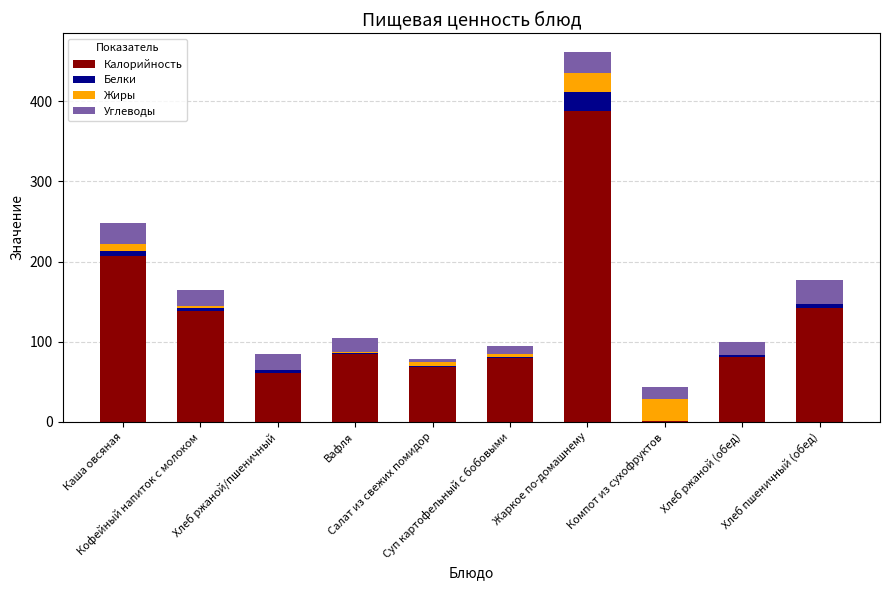

What is the sum of all Калорийность values?

1250.6